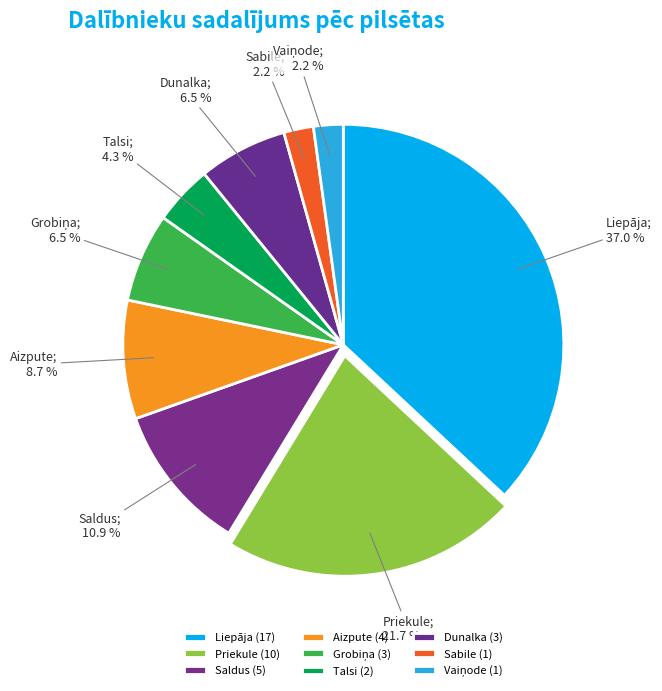

How many slices are in this pie chart?

9